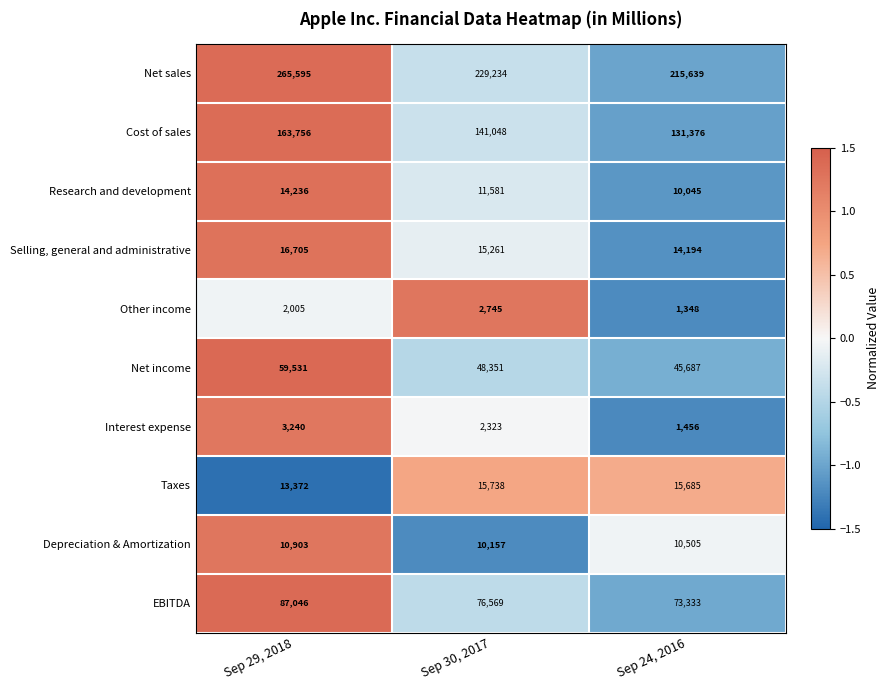

What is the maximum value for Interest expense?

3240